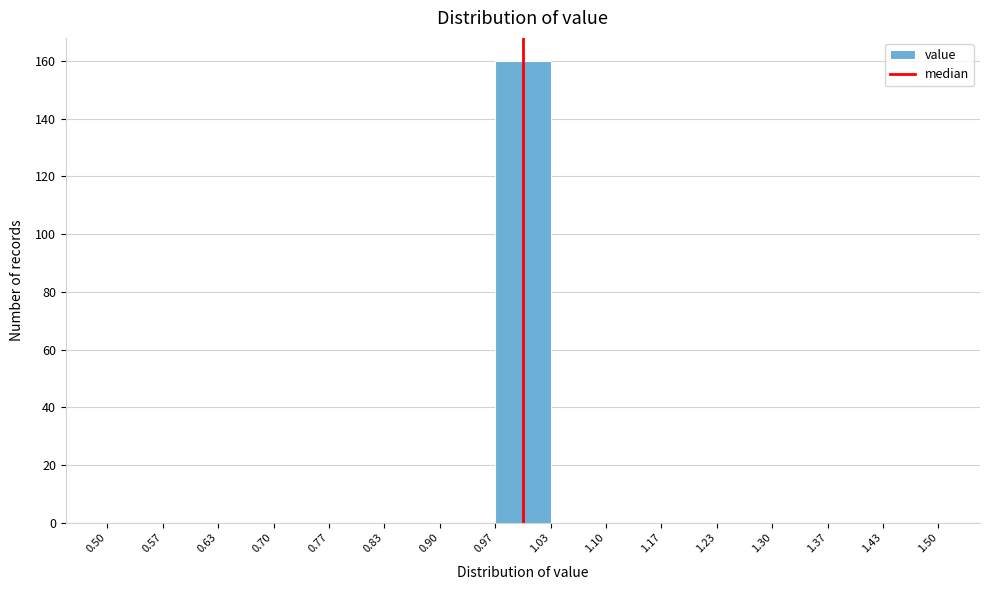

How tall is the bar that spans 0.97 to 1.03 on the x-axis? The values are not printed on the chart, so give them approximately, as read against the axis.

160